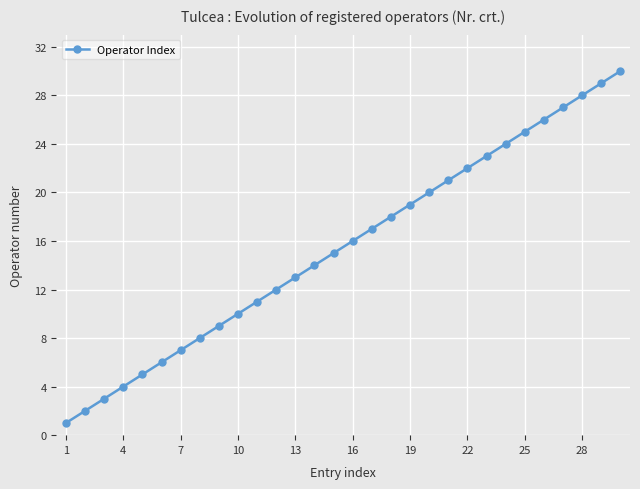

What is the difference between the maximum and minimum values?

29